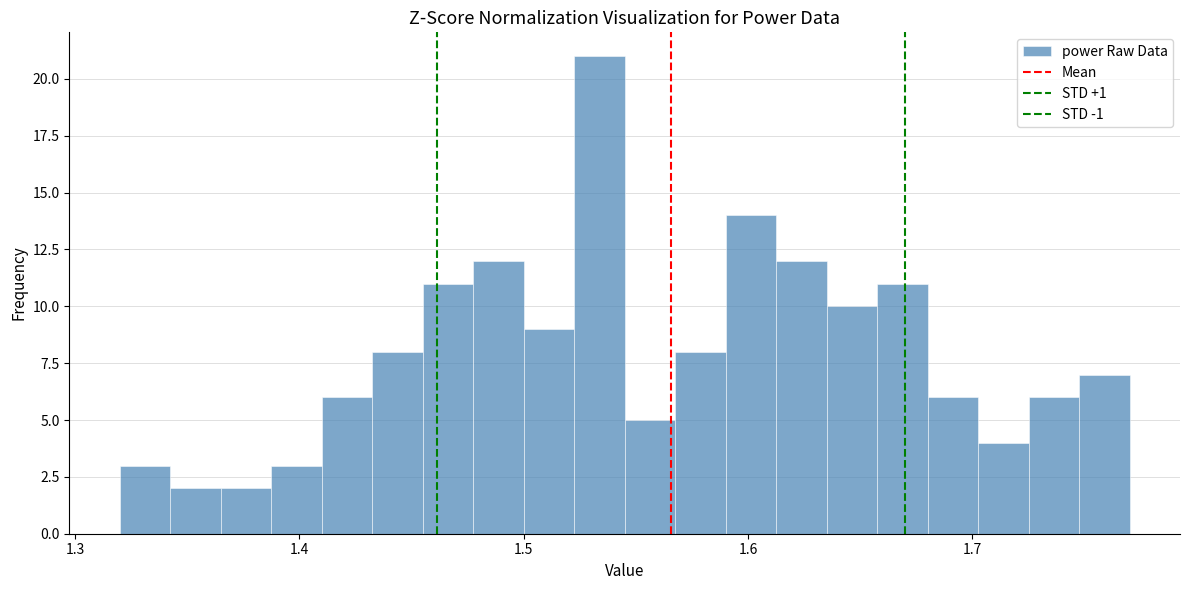

Read against the x-axis, roughly where is the centre of the tallest bar?

1.53